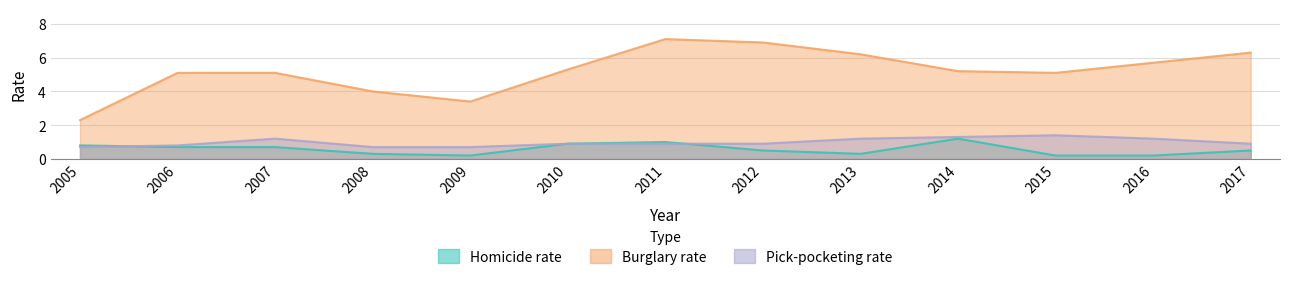

True or false: Burglary rate and Homicide rate cross at least once.

False